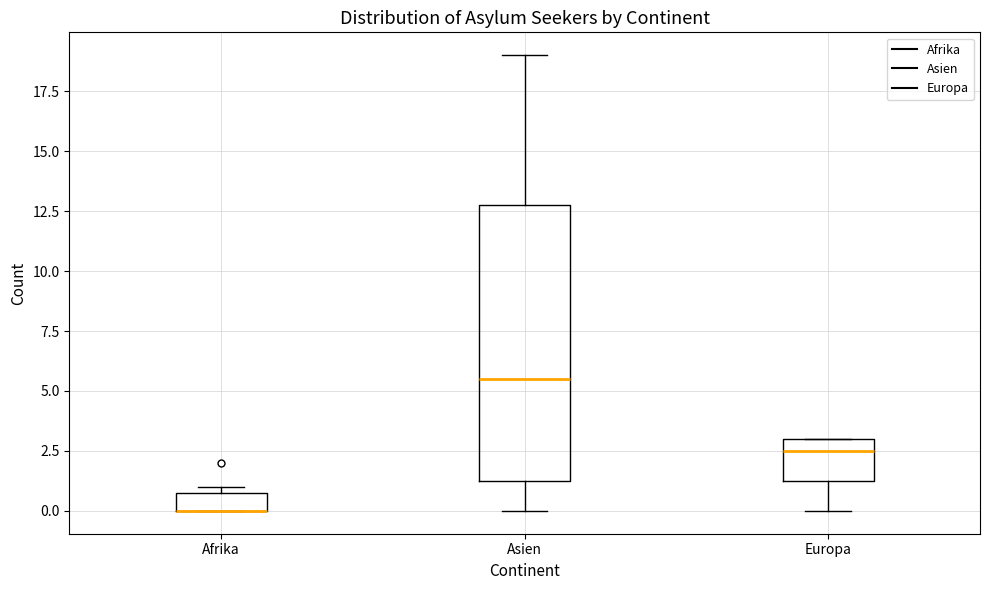

Reading left to right, transcribe this box plot: for each box, give where its median line is, the range the box spans, and where its two whiskers end, as read against the y-axis. The values are not printed on the chart, so give them approximately, as read against the axis.

Afrika: median 0.0 (drawn on the box's lower edge), box 0.0 to 1.0, whiskers 0.0 to 1.0 (just above the box's upper edge)
Asien: median 5.5, box 1.5 to 13.0, whiskers 0.0 to 19.0
Europa: median 2.5, box 1.5 to 3.0, whiskers 0.0 to 3.0